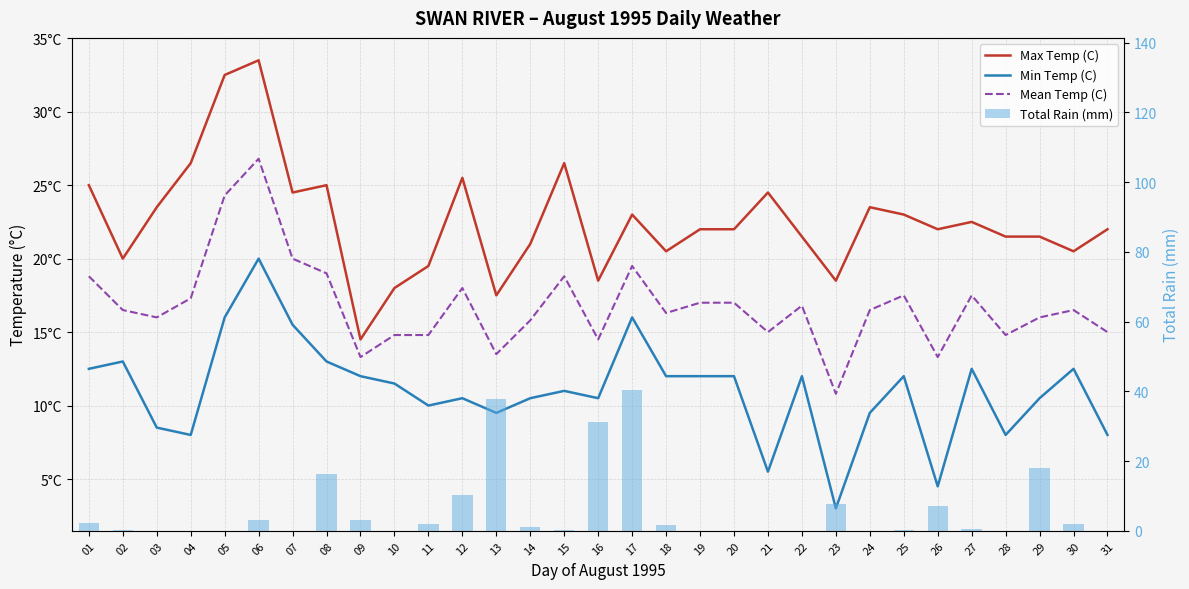

Reading left to right, extract all data points from this chart.

Max Temp (C): 01=25.0	02=20.0	03=23.5	04=26.5	05=32.5	06=33.5	07=24.5	08=25.0	09=14.5	10=18.0	11=19.5	12=25.5	13=17.5	14=21.0	15=26.5	16=18.5	17=23.0	18=20.5	19=22.0	20=22.0	21=24.5	22=21.5	23=18.5	24=23.5	25=23.0	26=22.0	27=22.5	28=21.5	29=21.5	30=20.5	31=22.0
Min Temp (C): 01=12.5	02=13.0	03=8.5	04=8.0	05=16.0	06=20.0	07=15.5	08=13.0	09=12.0	10=11.5	11=10.0	12=10.5	13=9.5	14=10.5	15=11.0	16=10.5	17=16.0	18=12.0	19=12.0	20=12.0	21=5.5	22=12.0	23=3.0	24=9.5	25=12.0	26=4.5	27=12.5	28=8.0	29=10.5	30=12.5	31=8.0
Mean Temp (C): 01=18.8	02=16.5	03=16.0	04=17.3	05=24.3	06=26.8	07=20.0	08=19.0	09=13.3	10=14.8	11=14.8	12=18.0	13=13.5	14=15.8	15=18.8	16=14.5	17=19.5	18=16.3	19=17.0	20=17.0	21=15.0	22=16.8	23=10.8	24=16.5	25=17.5	26=13.3	27=17.5	28=14.8	29=16.0	30=16.5	31=15.0
Total Rain (mm): 01=2.2	02=0.2	03=0.0	04=0.0	05=0.0	06=3.0	07=0.0	08=16.2	09=3.0	10=0.0	11=2.0	12=10.2	13=37.8	14=1.2	15=0.2	16=31.2	17=40.4	18=1.6	19=0.0	20=0.0	21=0.0	22=0.0	23=7.8	24=0.0	25=0.2	26=7.2	27=0.4	28=0.0	29=18.0	30=2.0	31=0.0